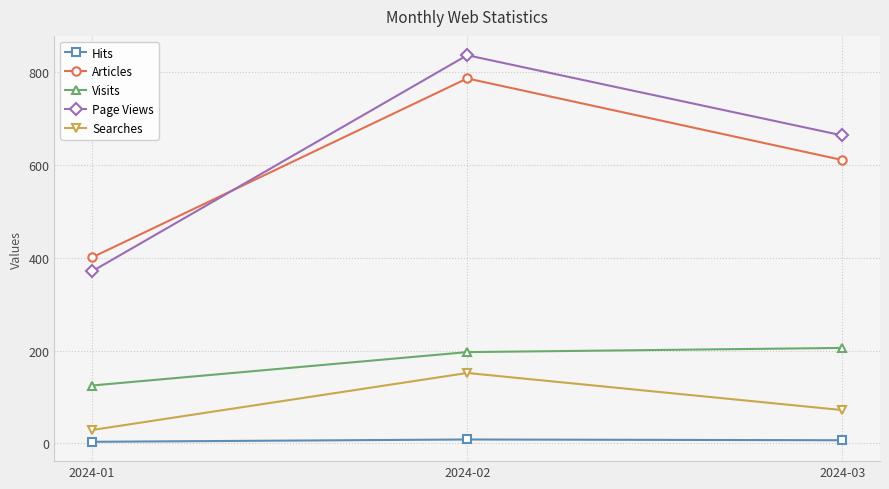

The value of Visits at 2024-02 is 197.0. True or false?

True